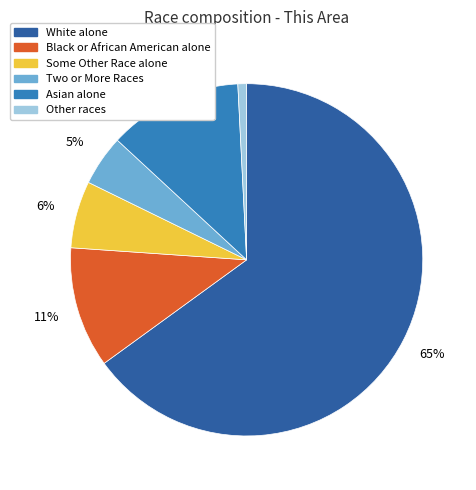

To the nearest percent, what percentage of the pie is Two or More Races?

5%